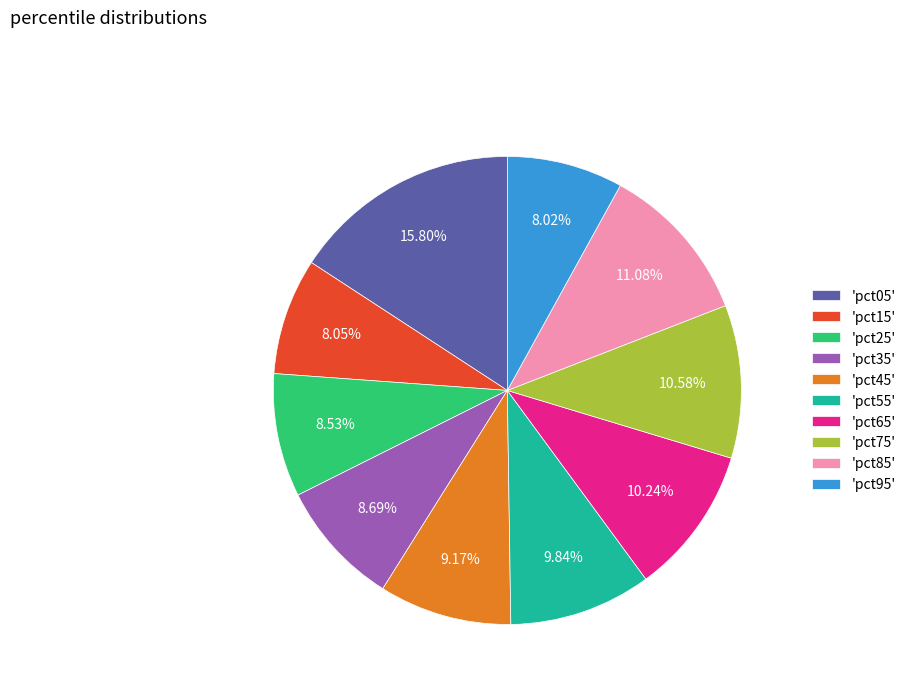

Do 'pct45' and 'pct35' together represent more than half of the pie?

No